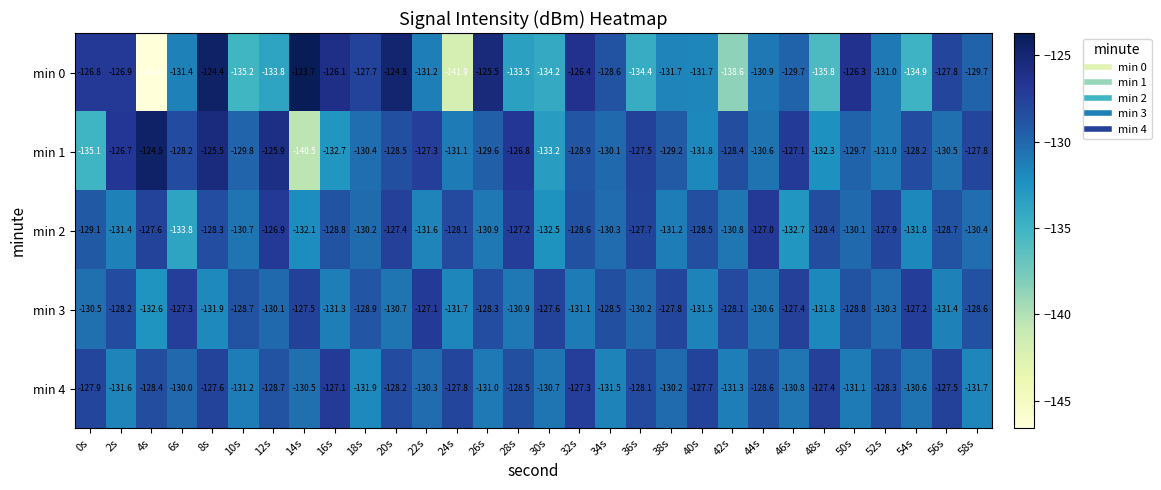

What is the minimum value for min 4?

-131.9